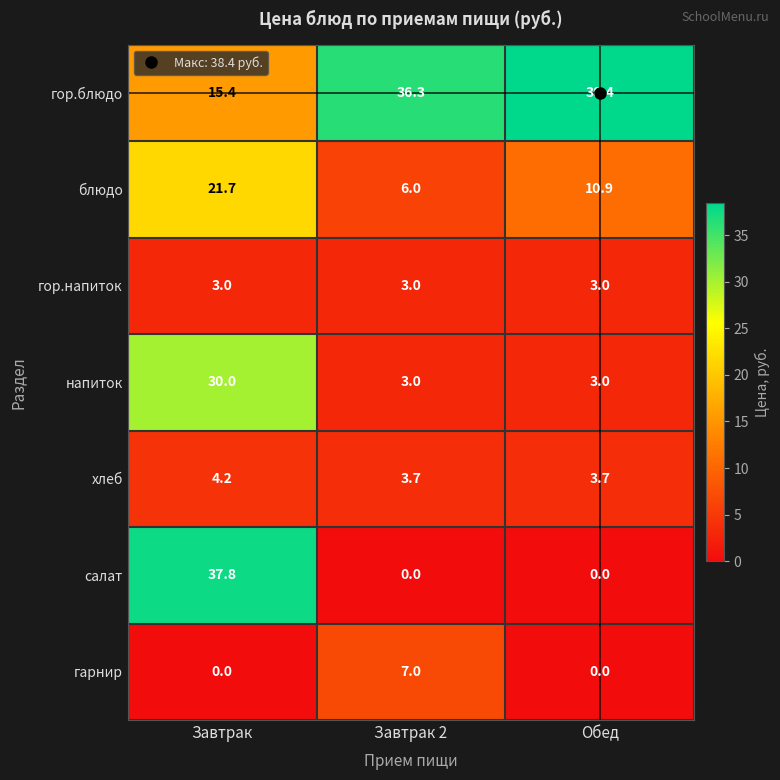

True or false: блюдо has a value of 10.9 at Обед.

True